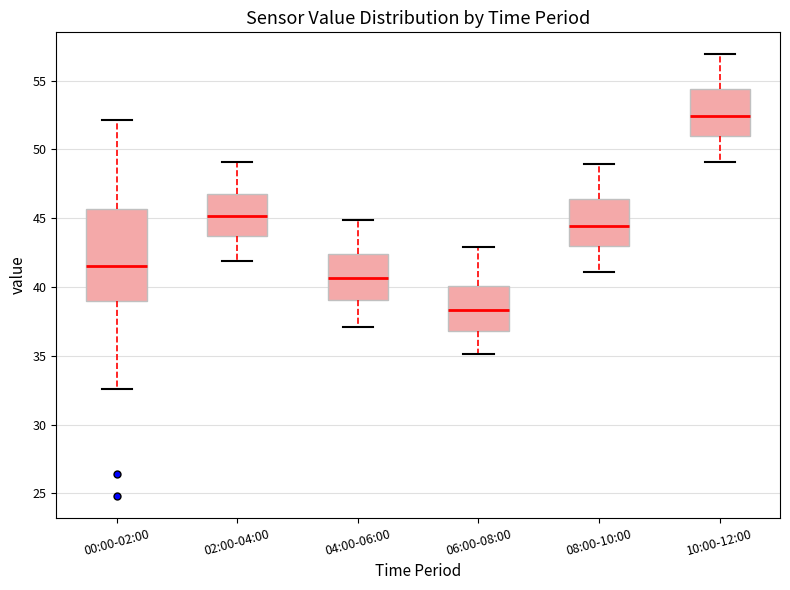

Reading left to right, read every box against the y-axis: the position of its median line, the range the box covers, and the ends of its whiskers. The values are not printed on the chart, so give them approximately, as read against the axis.

00:00-02:00: median 41.5, box 39.0 to 45.5, whiskers 32.5 to 52.0
02:00-04:00: median 45.0, box 43.5 to 46.5, whiskers 42.0 to 49.0
04:00-06:00: median 40.5, box 39.0 to 42.5, whiskers 37.0 to 45.0
06:00-08:00: median 38.5, box 37.0 to 40.0, whiskers 35.0 to 43.0
08:00-10:00: median 44.5, box 43.0 to 46.5, whiskers 41.0 to 49.0
10:00-12:00: median 52.5, box 51.0 to 54.5, whiskers 49.0 to 57.0